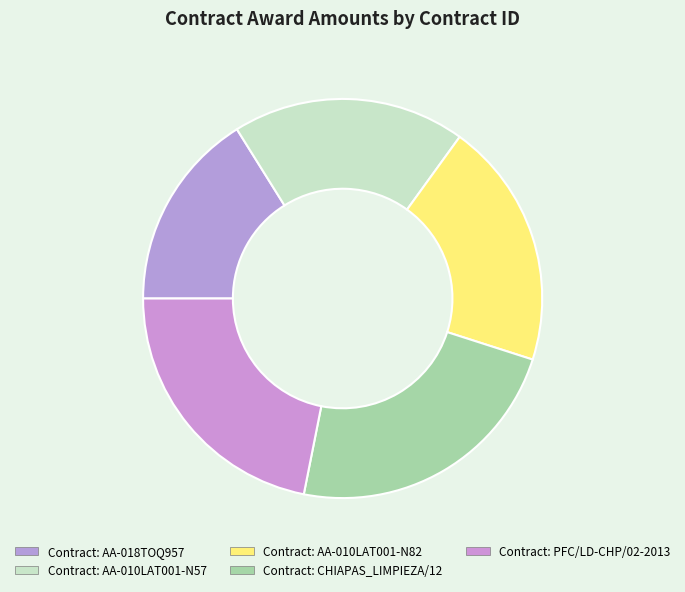

Count the number of slices in the pie.

5